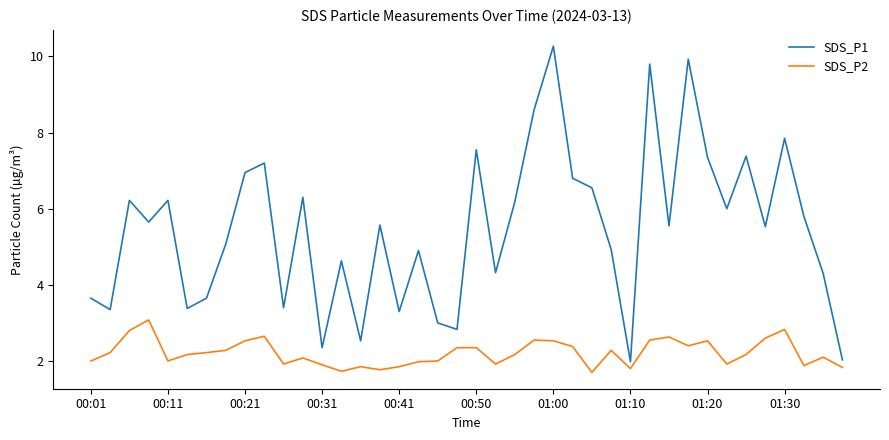

List the series in order of their overall mean, highest first.

SDS_P1, SDS_P2